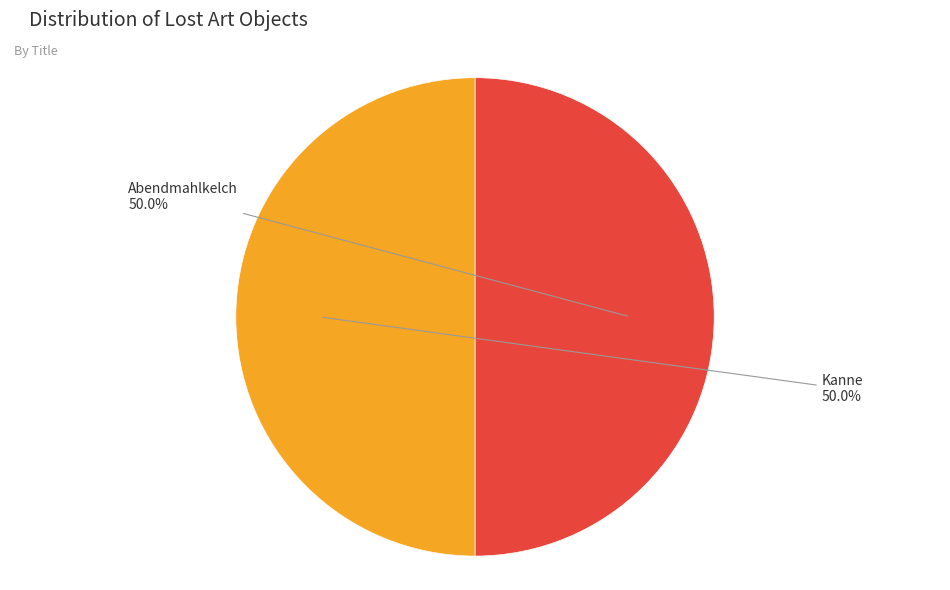

Combined, what portion of the pie is Abendmahlkelch and Kanne?

100.0%